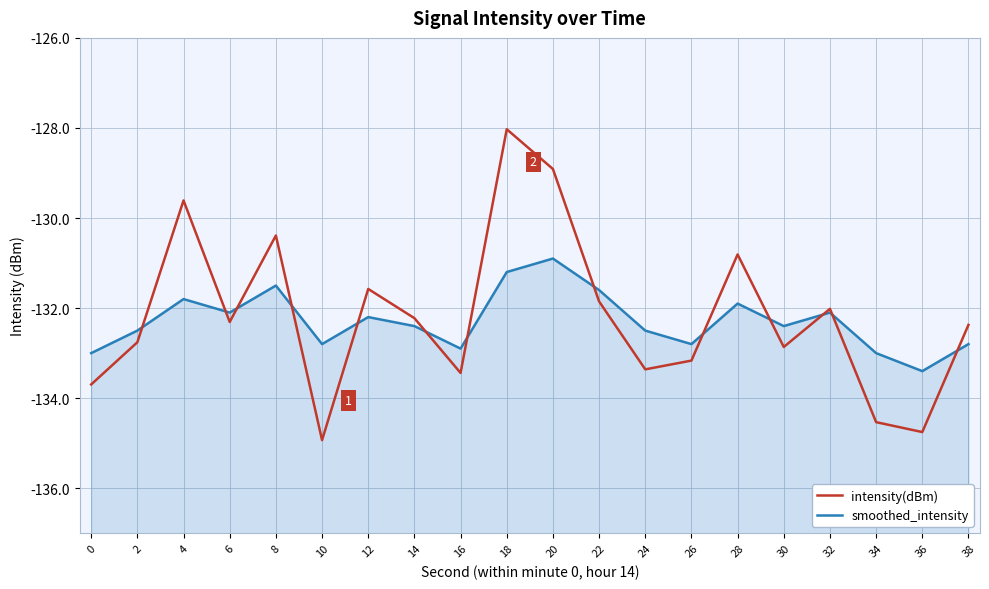

Reading right to left, extract all data points from this chart.

intensity(dBm): 38=-132.4	36=-134.8	34=-134.5	32=-132.0	30=-132.9	28=-130.8	26=-133.2	24=-133.4	22=-131.9	20=-128.9	18=-128.0	16=-133.4	14=-132.2	12=-131.6	10=-134.9	8=-130.4	6=-132.3	4=-129.6	2=-132.8	0=-133.7
smoothed_intensity: 38=-132.8	36=-133.4	34=-133.0	32=-132.1	30=-132.4	28=-131.9	26=-132.8	24=-132.5	22=-131.6	20=-130.9	18=-131.2	16=-132.9	14=-132.4	12=-132.2	10=-132.8	8=-131.5	6=-132.1	4=-131.8	2=-132.5	0=-133.0